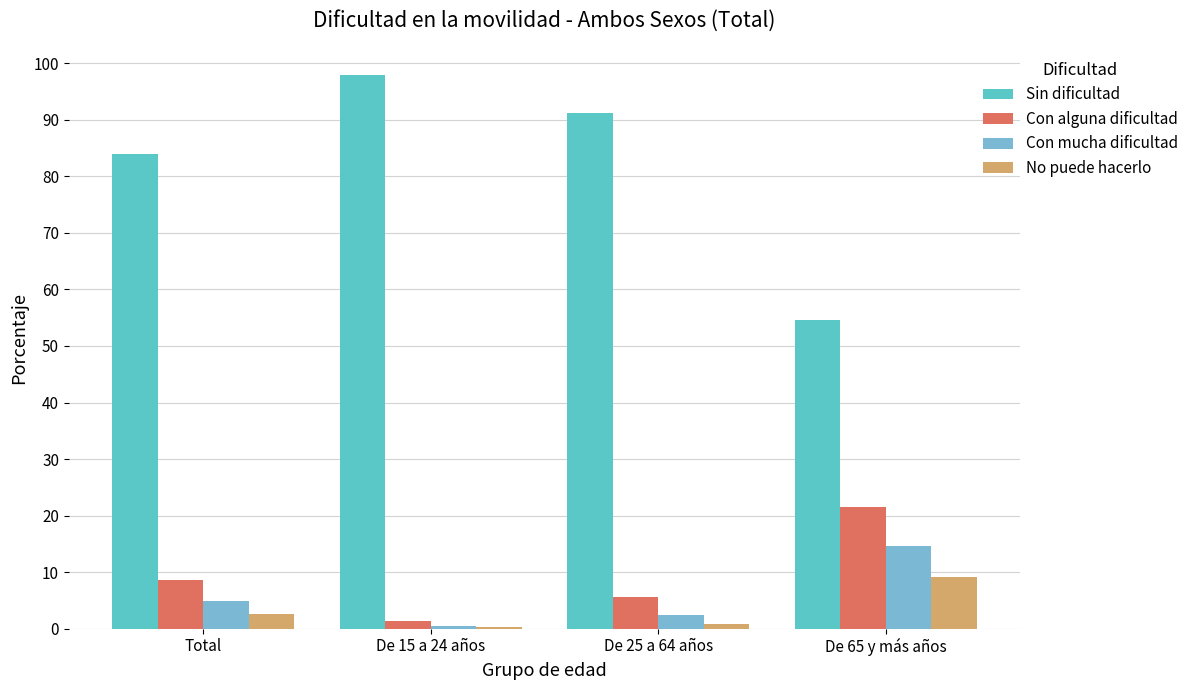

Reading right to left, extract all data points from this chart.

Sin dificultad: 54.7	91.3	97.8	84.0
Con alguna dificultad: 21.6	5.5	1.4	8.6
Con mucha dificultad: 14.6	2.5	0.4	4.9
No puede hacerlo: 9.2	0.8	0.3	2.5